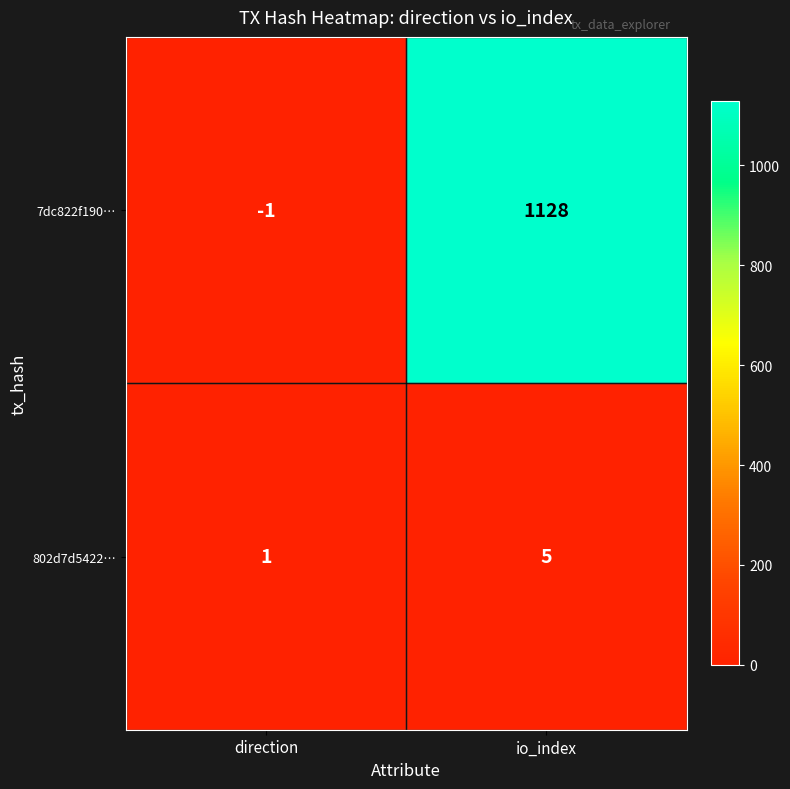

What is the difference between the maximum and minimum values in the 7dc822f190… series?

1129